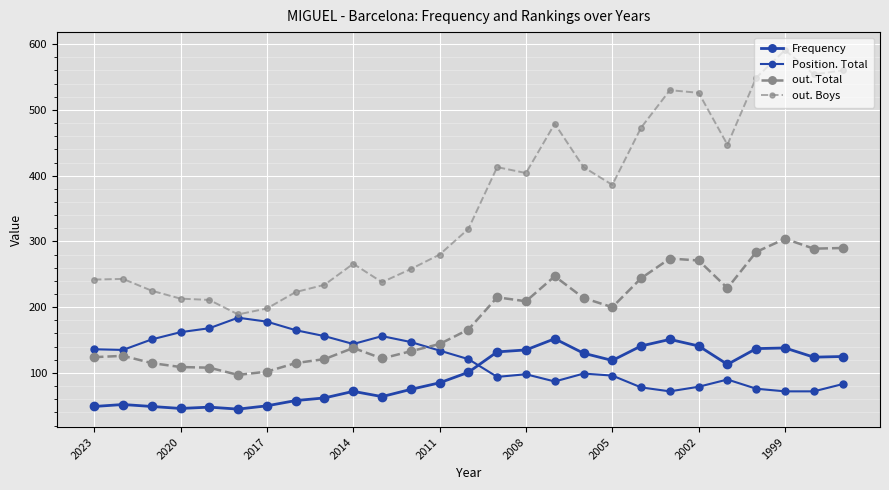

What is the difference between the maximum and second lowest values in the Position. Total series?

112